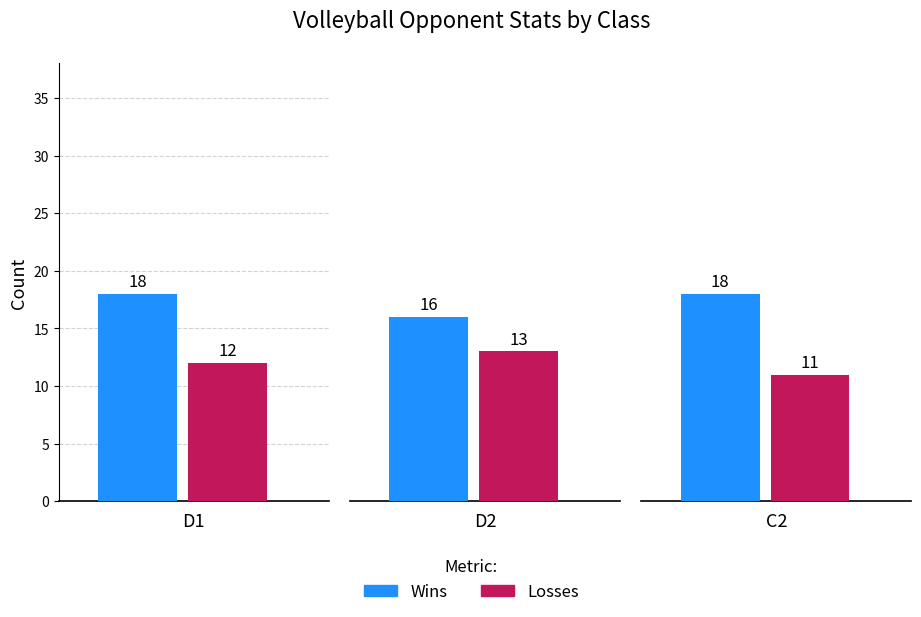

What is the label of the 1st bar from the left?

D1